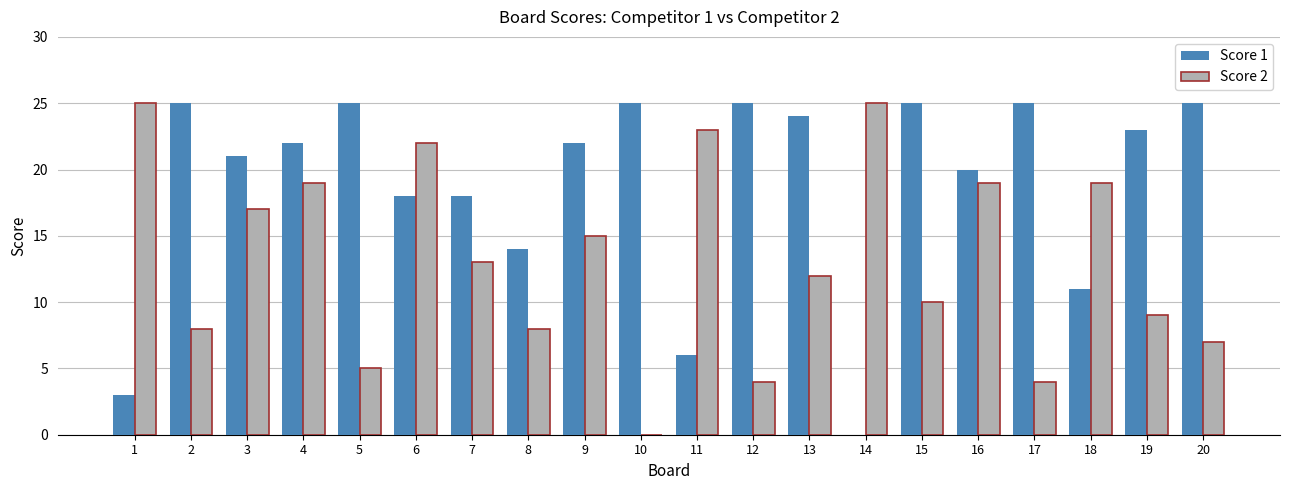

What is the highest value of the Score 2 series?

25